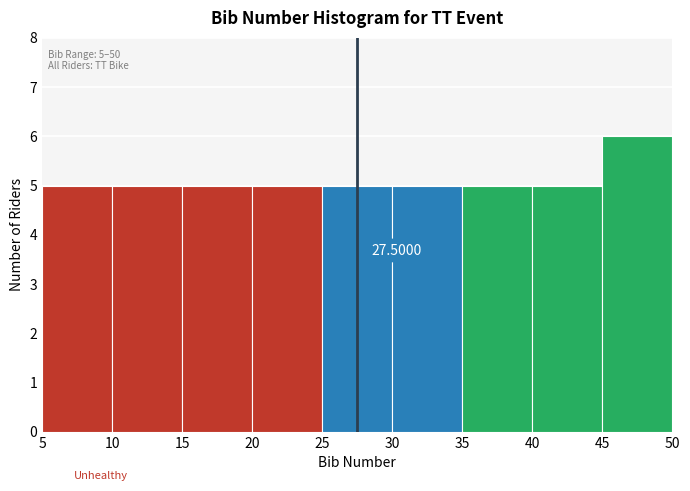

Over which range of the x-axis is the bar tallest?

45 to 50